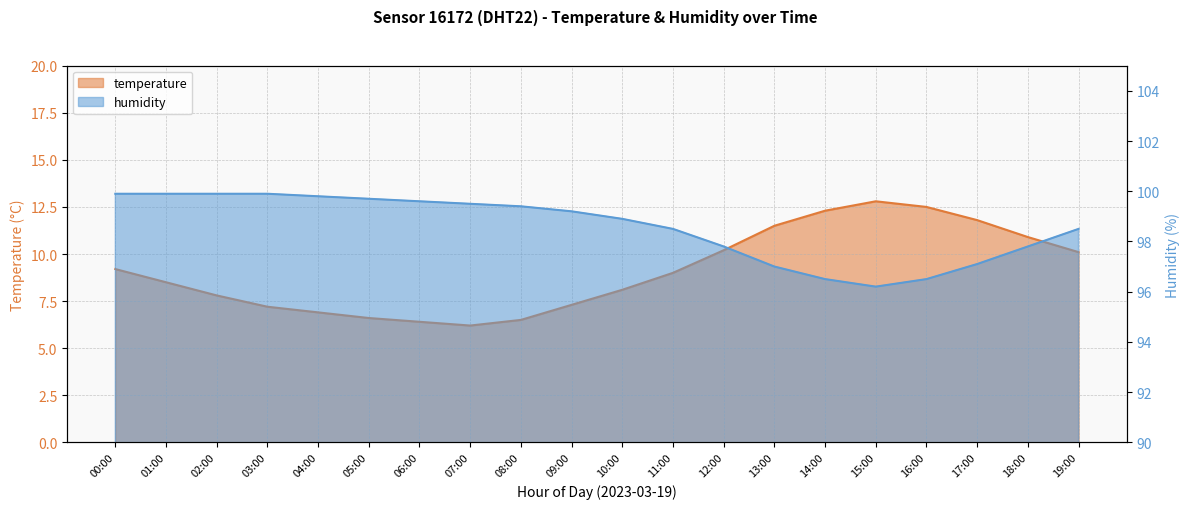

What is the difference between the highest and lowest values at 09:00?

91.9